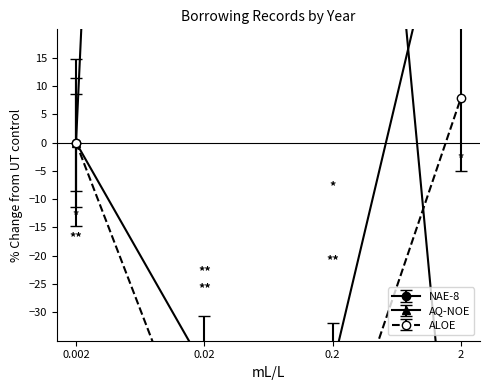

What is the sum of all AQ-NOE values?

-23.9